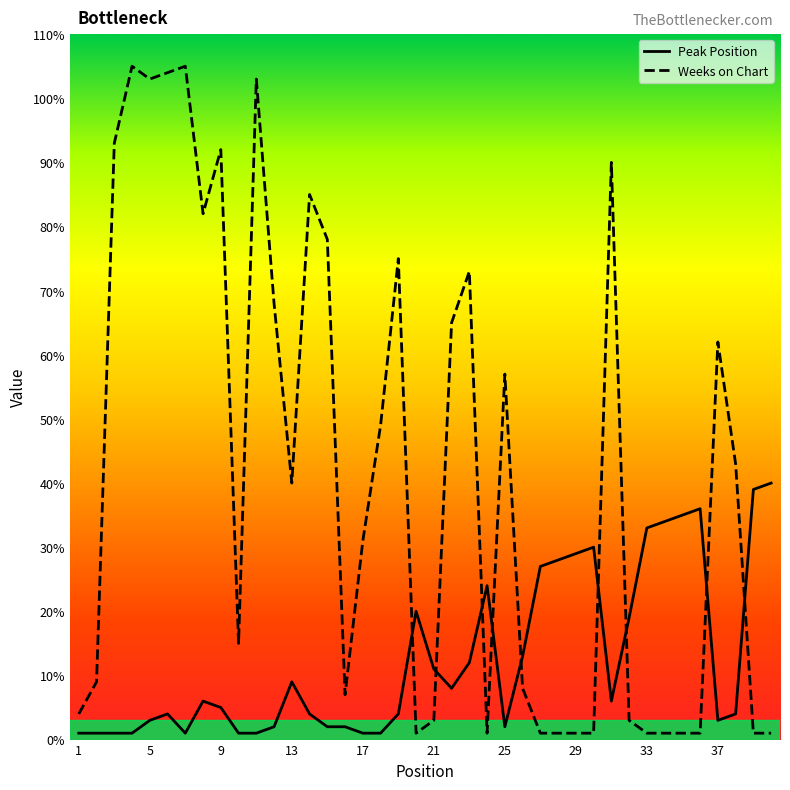

Which series has the largest total across all categories?

Weeks on Chart